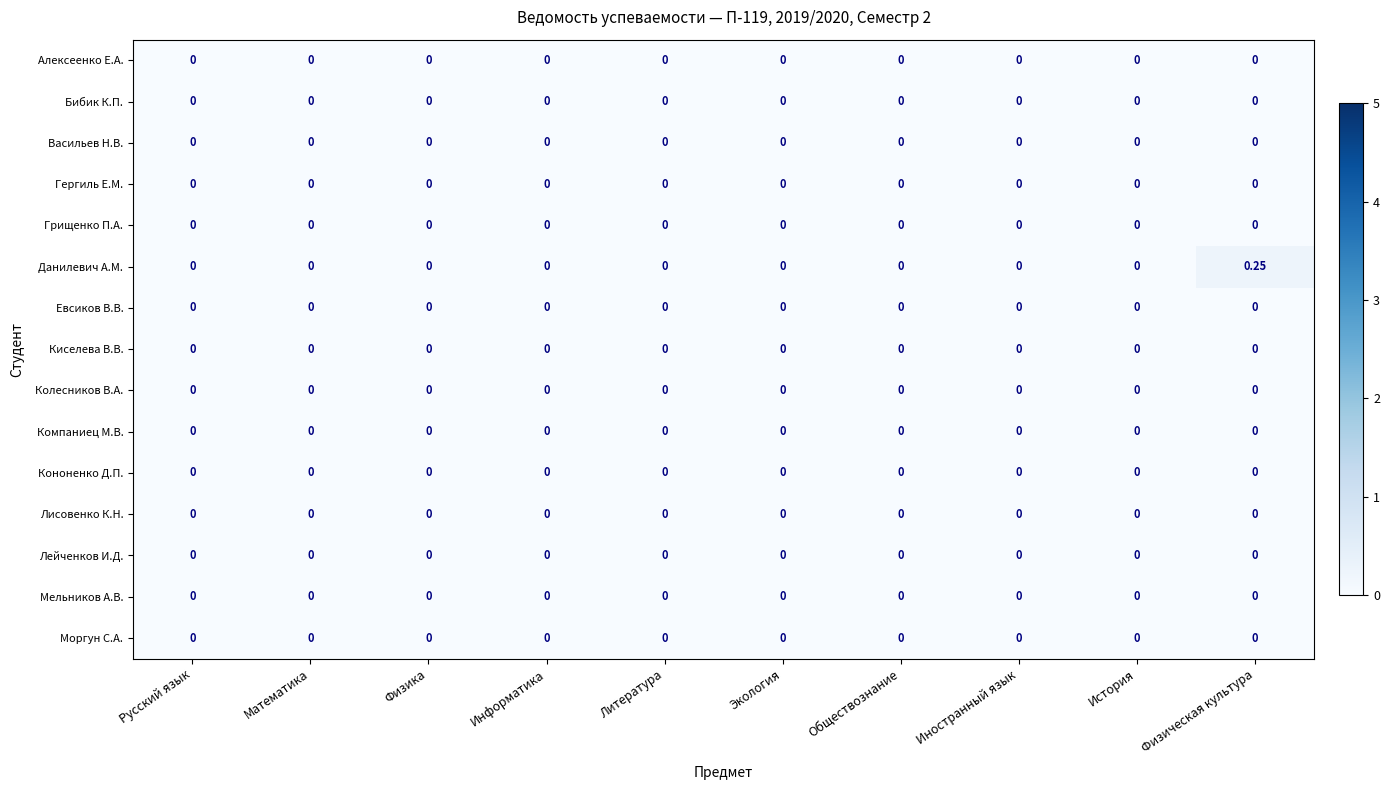

Between Физика and Физическая культура, which series saw the biggest shift?

Данилевич А.М.